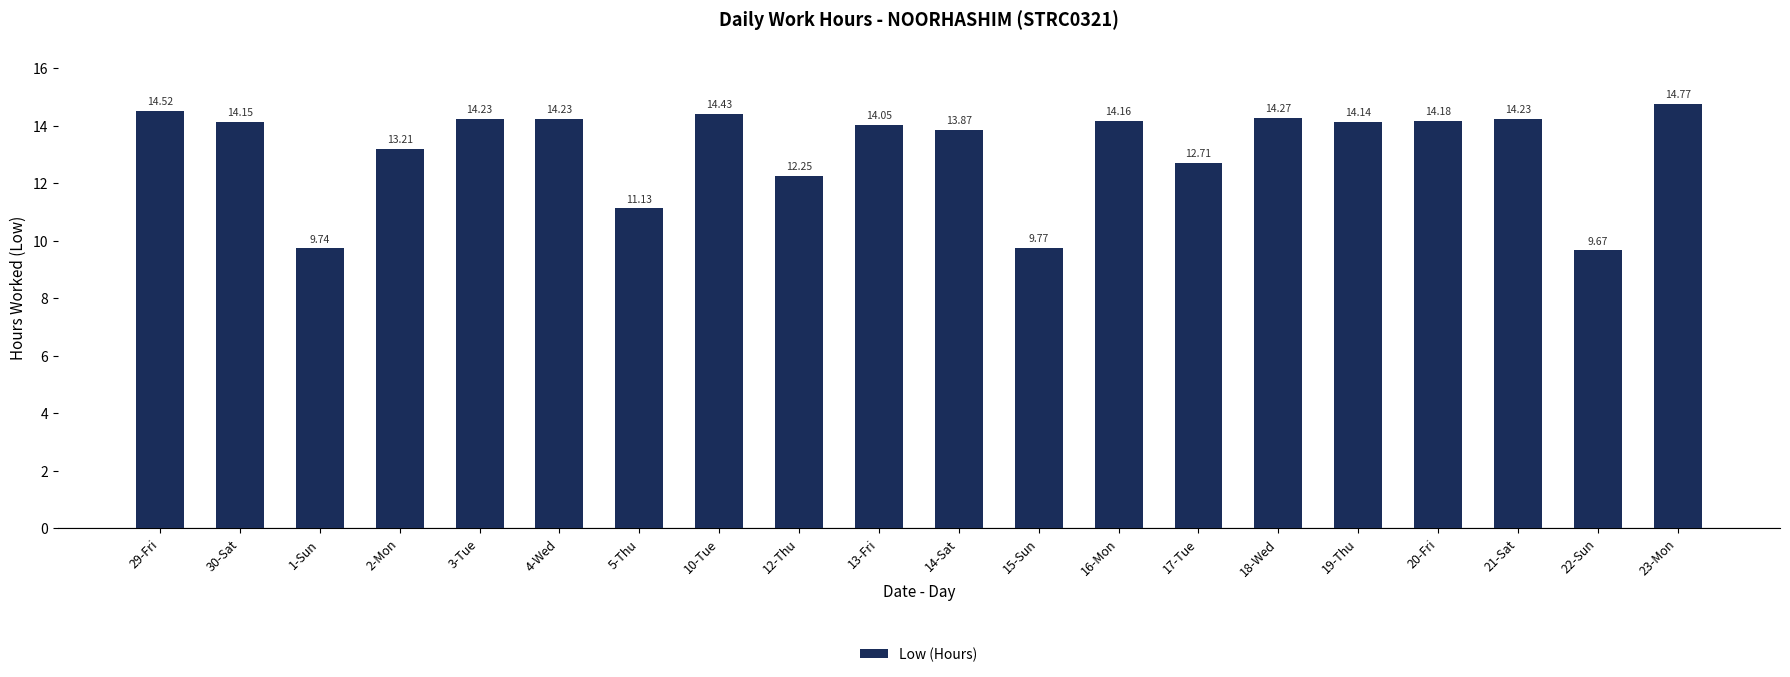

What is the ratio of the value at 23-Mon to the value at 17-Tue?

1.2